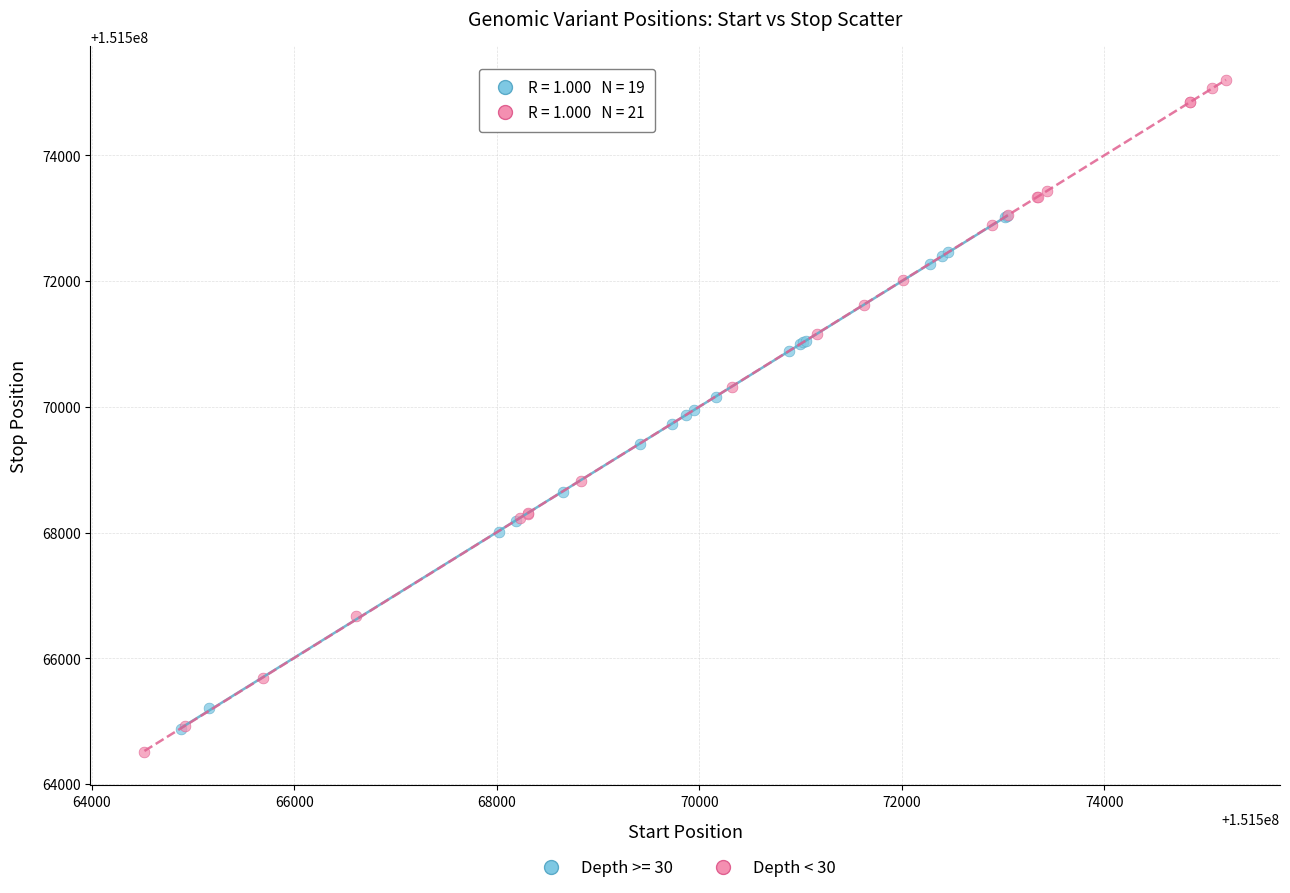

Which series contains the highest Y value?

Depth < 30